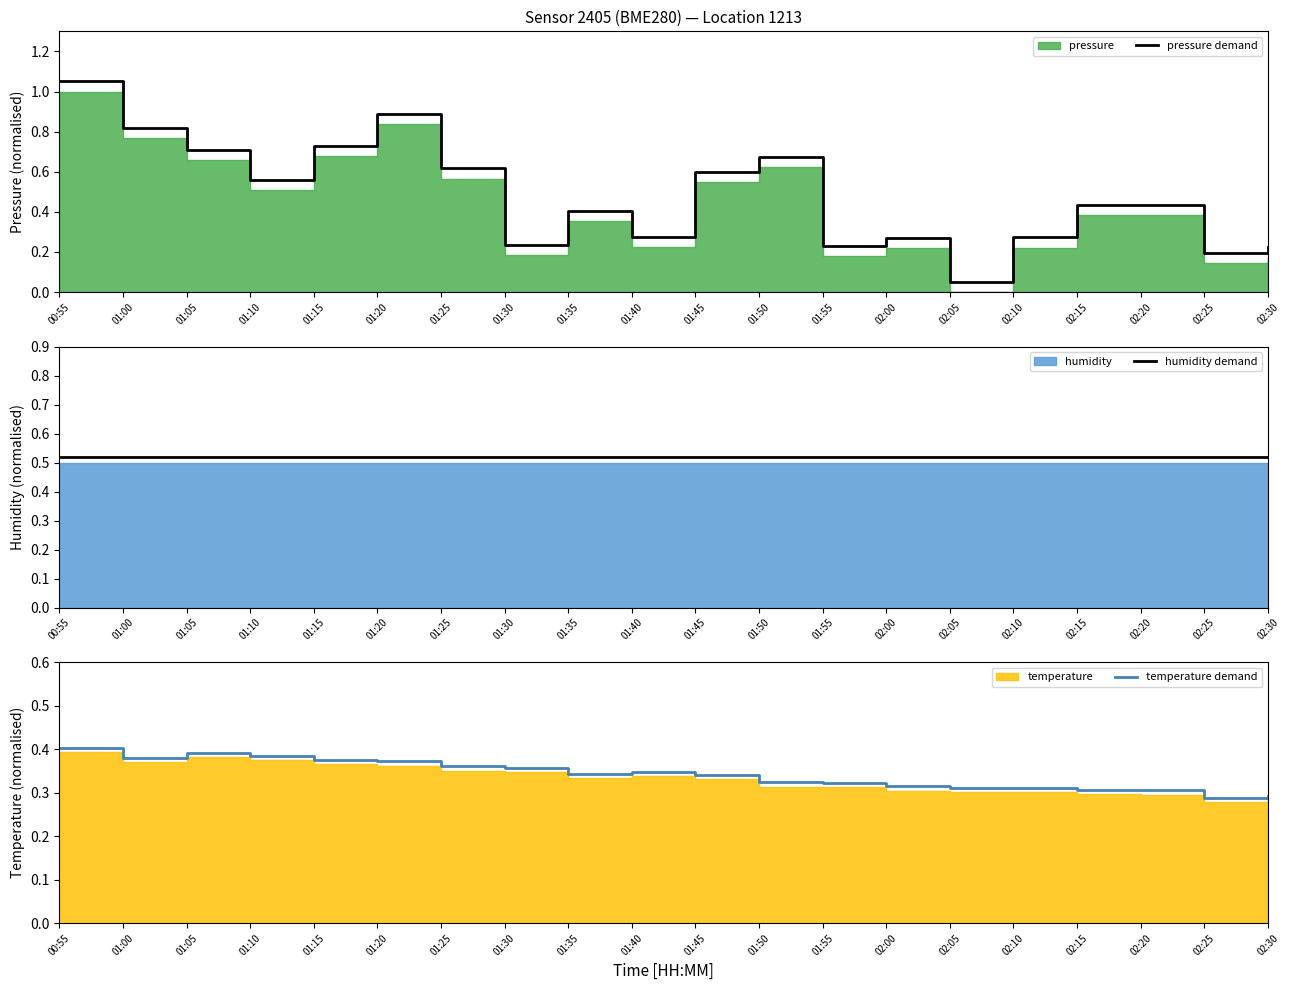

The value of pressure demand at 01:45 is 0.3. True or false?

False